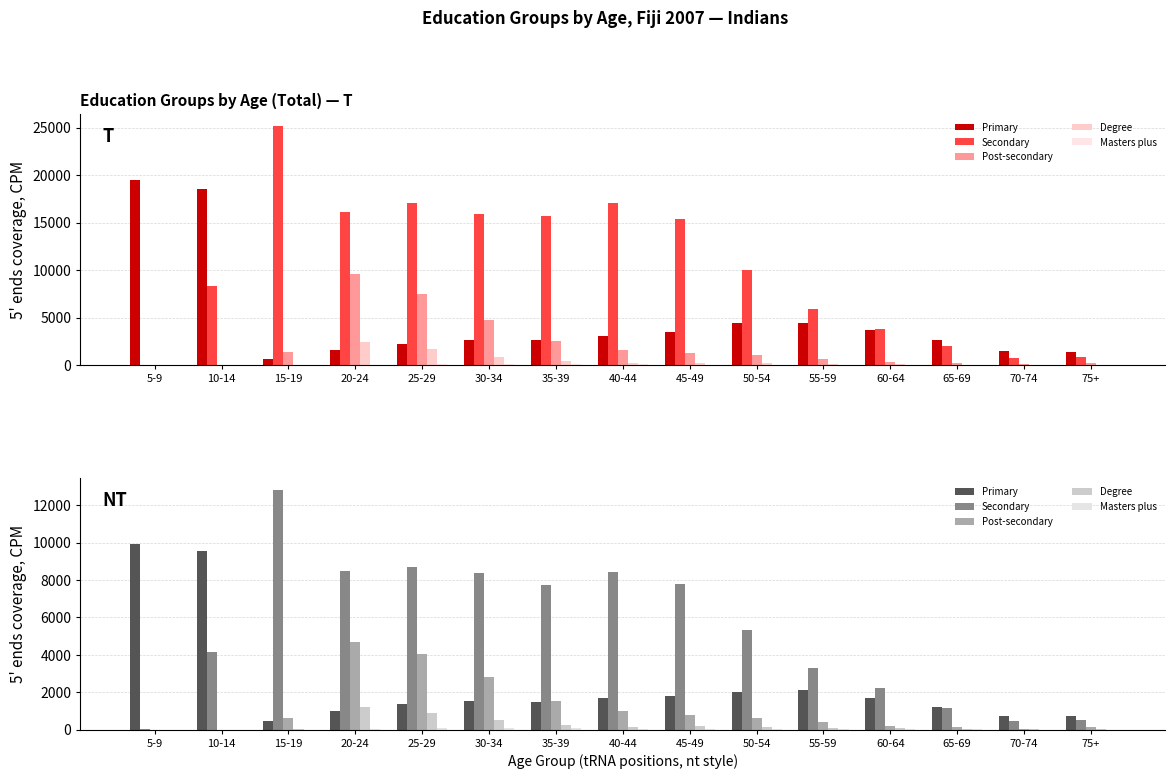

Is the value of Primary at 65-69 greater than the value of Post-secondary at 10-14?

Yes